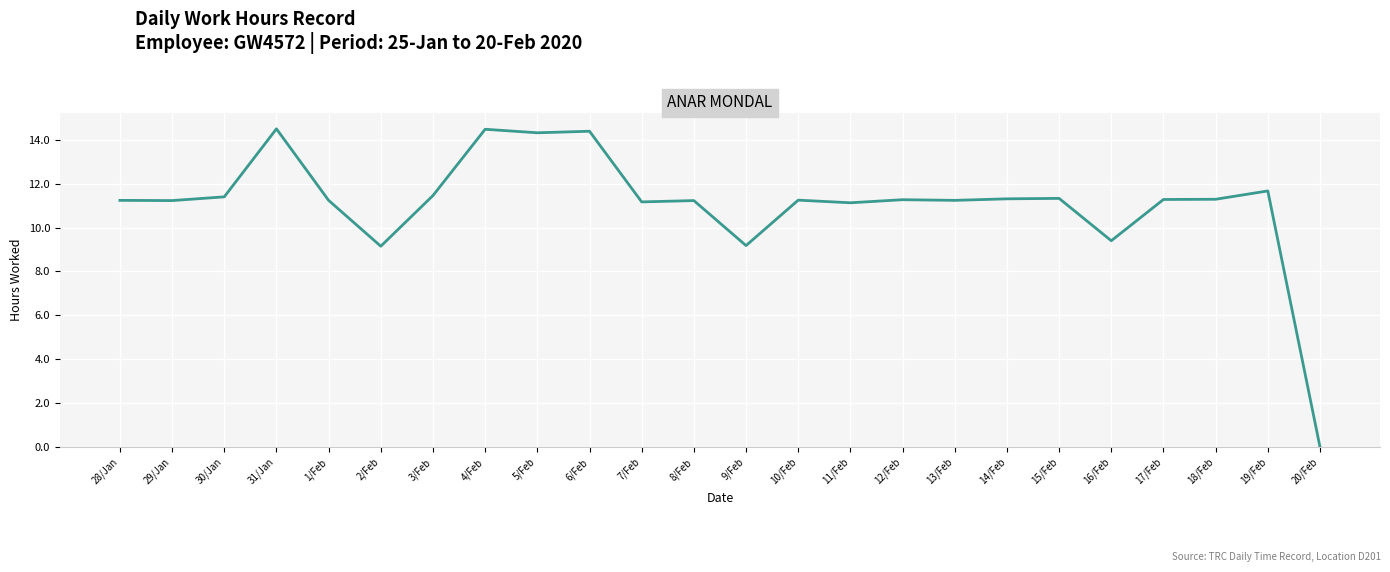

What is the change in value from 9/Feb to 19/Feb?

+2.5